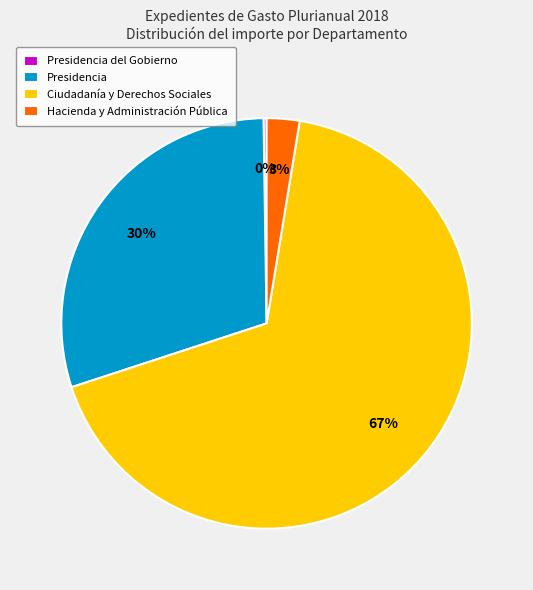

Combined, do Ciudadanía y Derechos Sociales and Hacienda y Administración Pública account for over 50%?

Yes